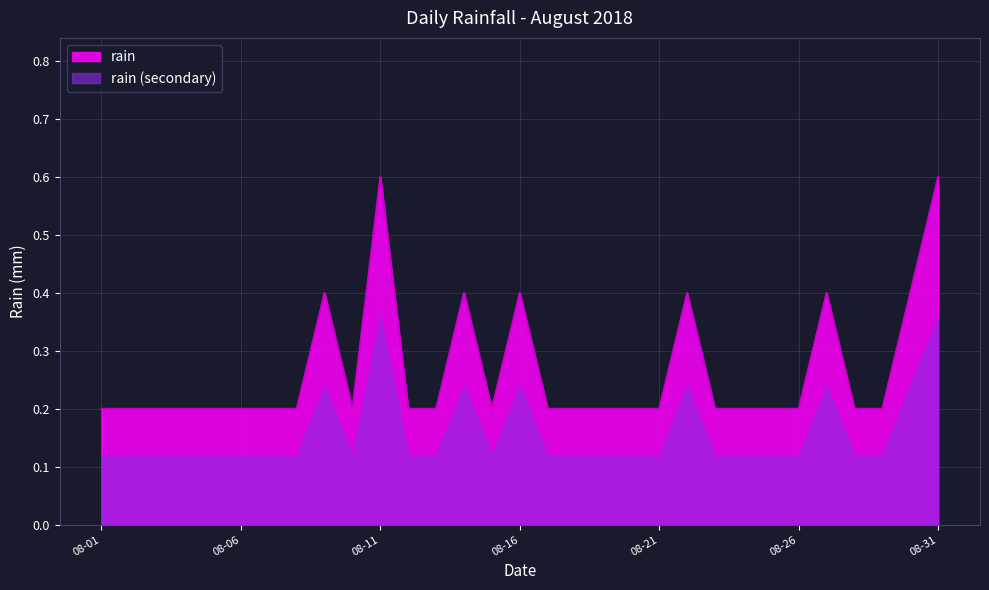

Read the value at 2018-08-24.

0.2